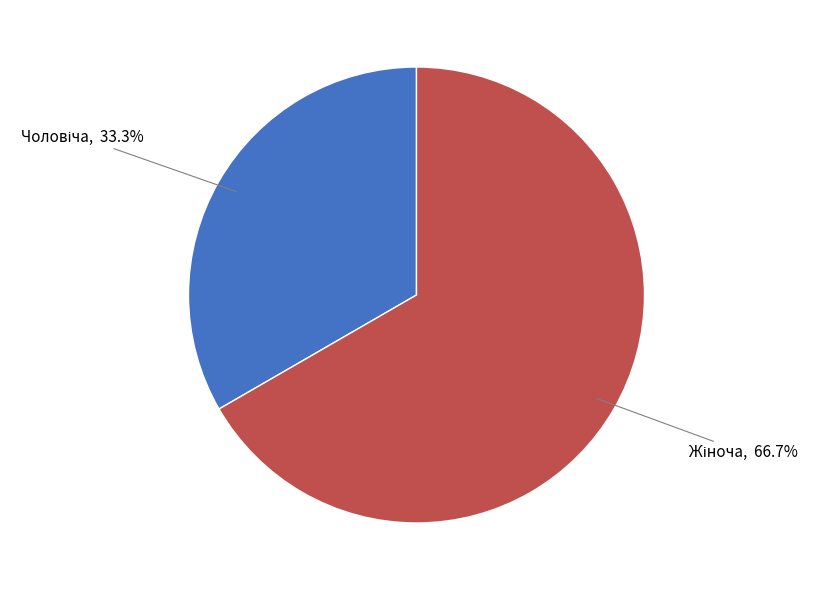

To the nearest percent, what is the difference between the largest and smallest slice percentages?

33%